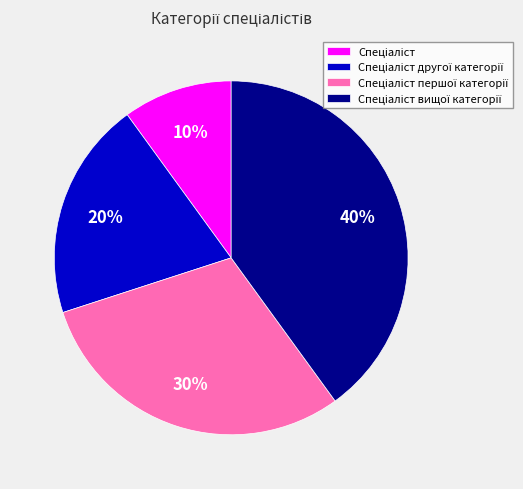

Is there a majority slice in this chart?

No